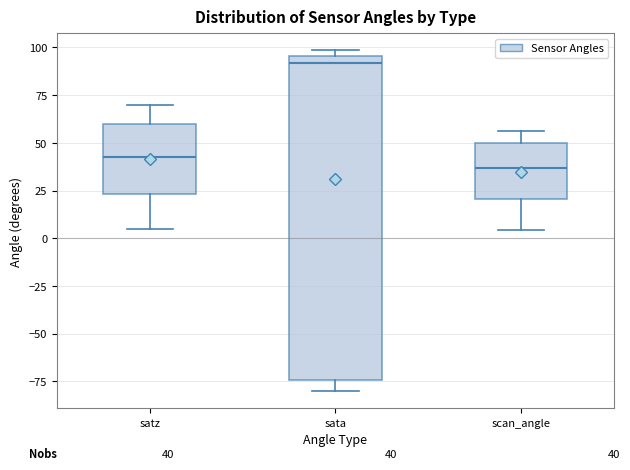

Which box's median line is the lowest?

scan_angle